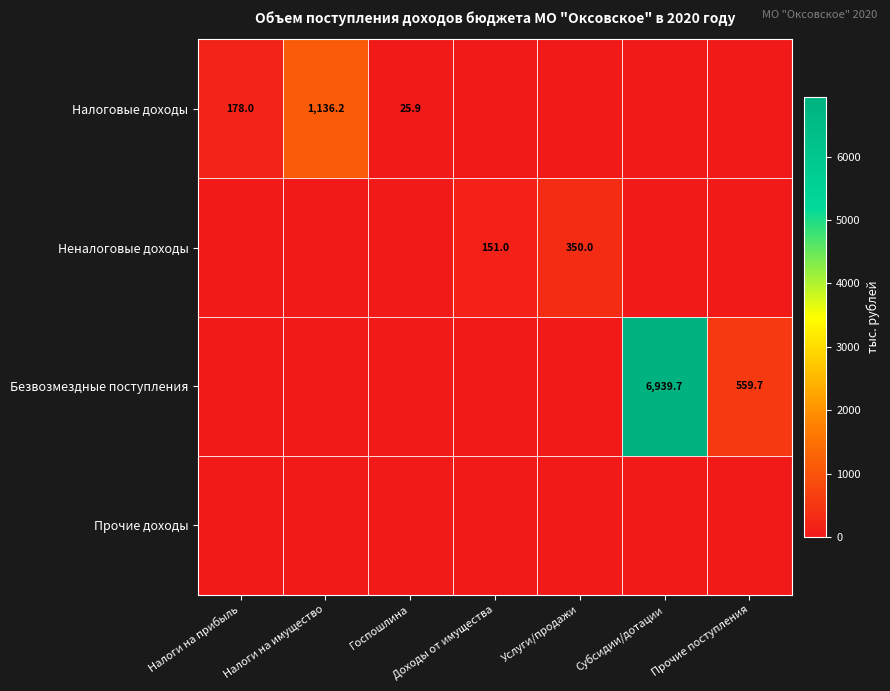

Is it true that Неналоговые доходы equals 151.0 at Доходы от имущества?

True